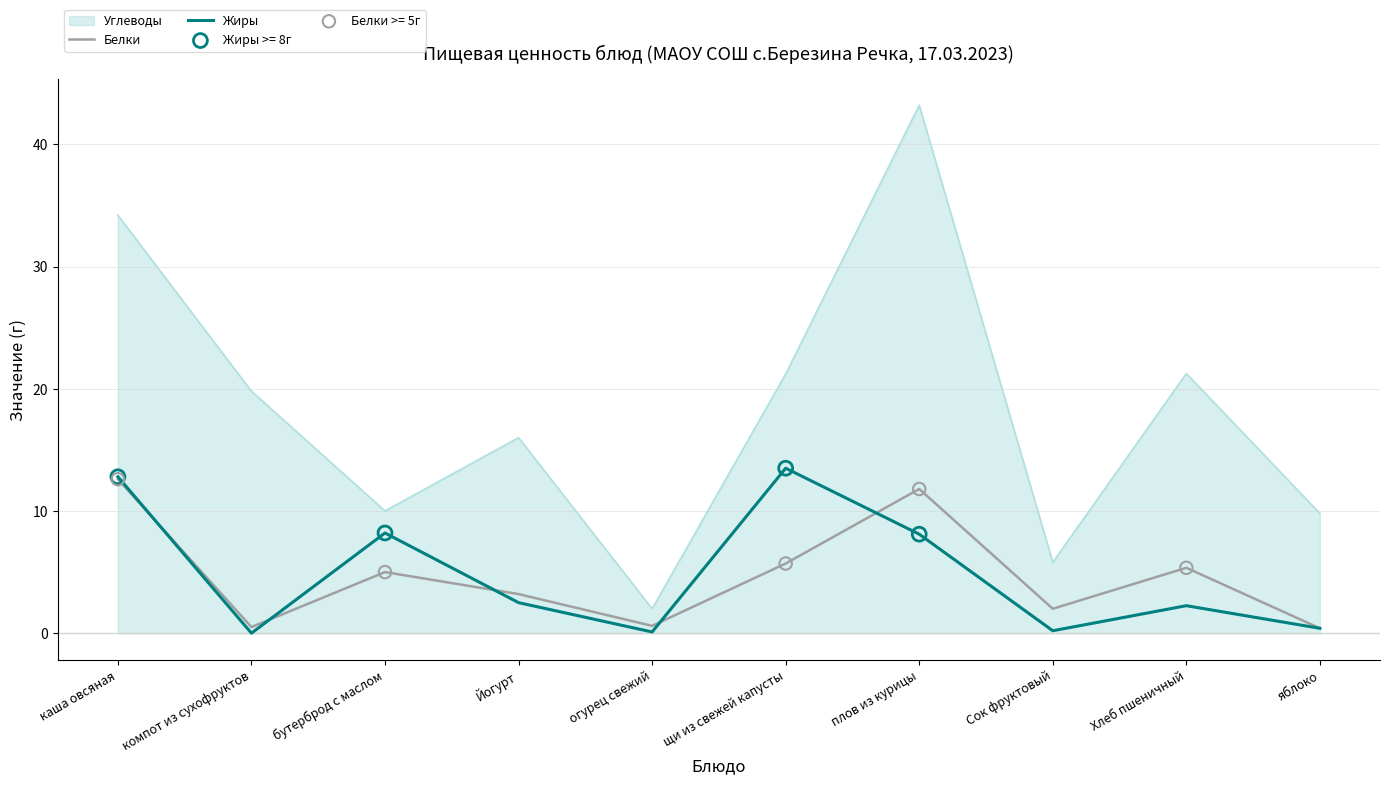

What is the total value across all series at бутерброд с маслом?

23.2